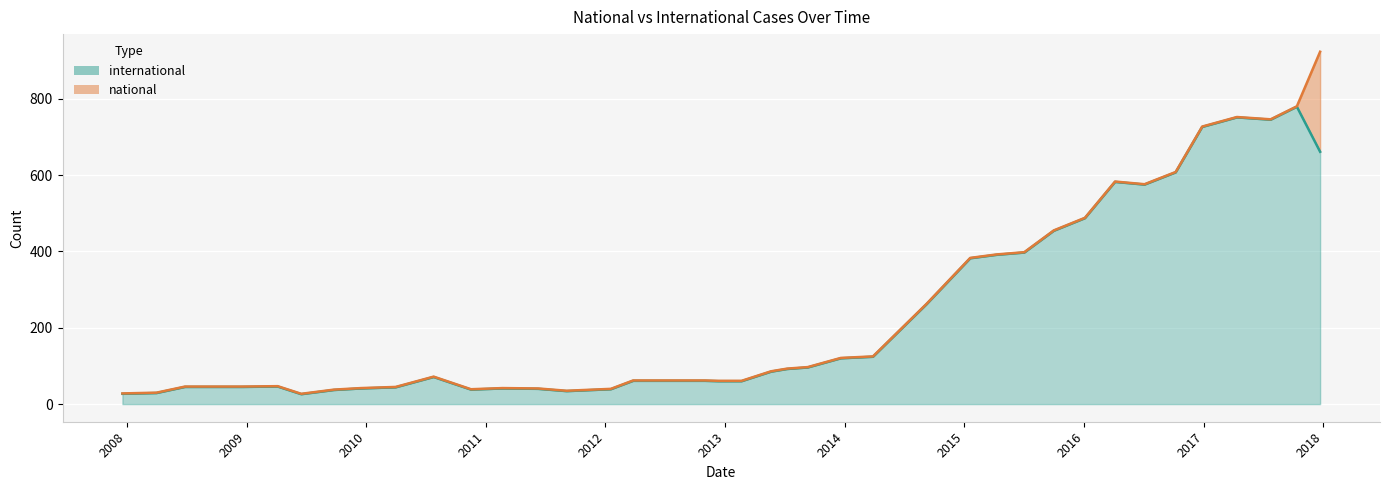

What are all the series names shown in the legend?

international, national